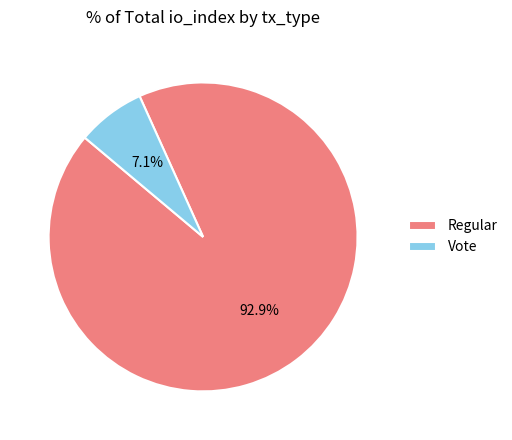

Does Vote account for over 50% of the chart?

No